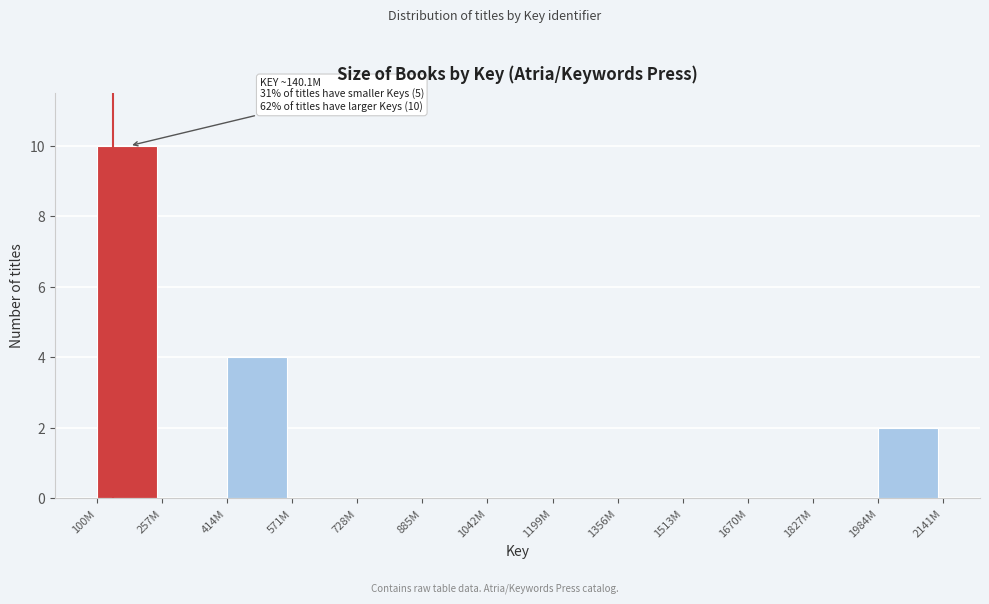

Reading left to right, transcribe all the data shown in this chart.

100M=10	257M=0	414M=4	571M=0	728M=0	885M=0	1042M=0	1199M=0	1356M=0	1513M=0	1670M=0	1827M=0	1984M=2